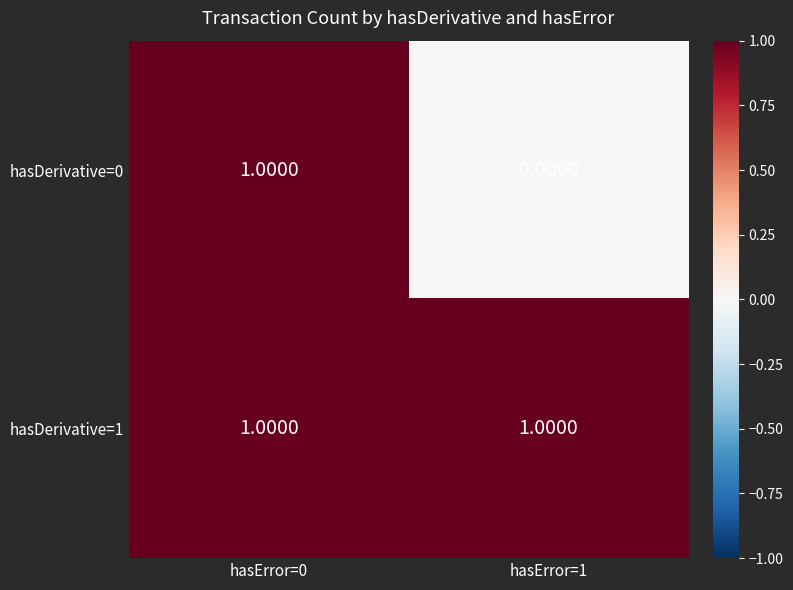

At which category is the sum across all series the highest?

hasError=0